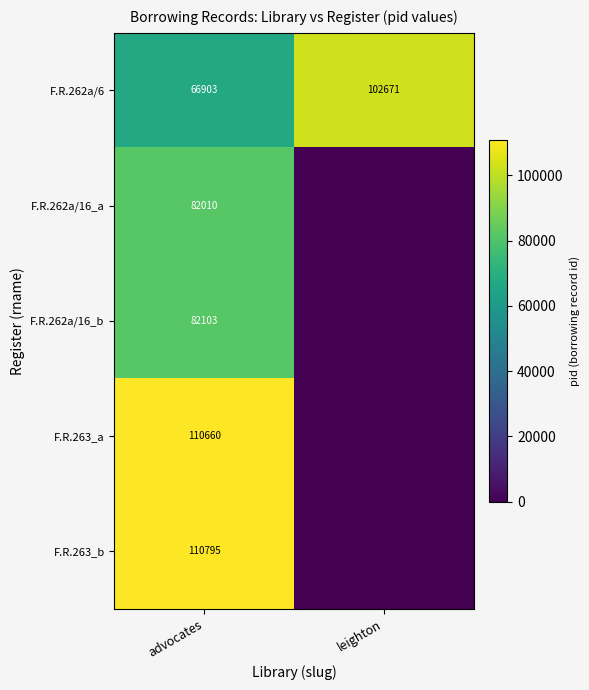

What is the difference between the highest and lowest values at advocates?

43892